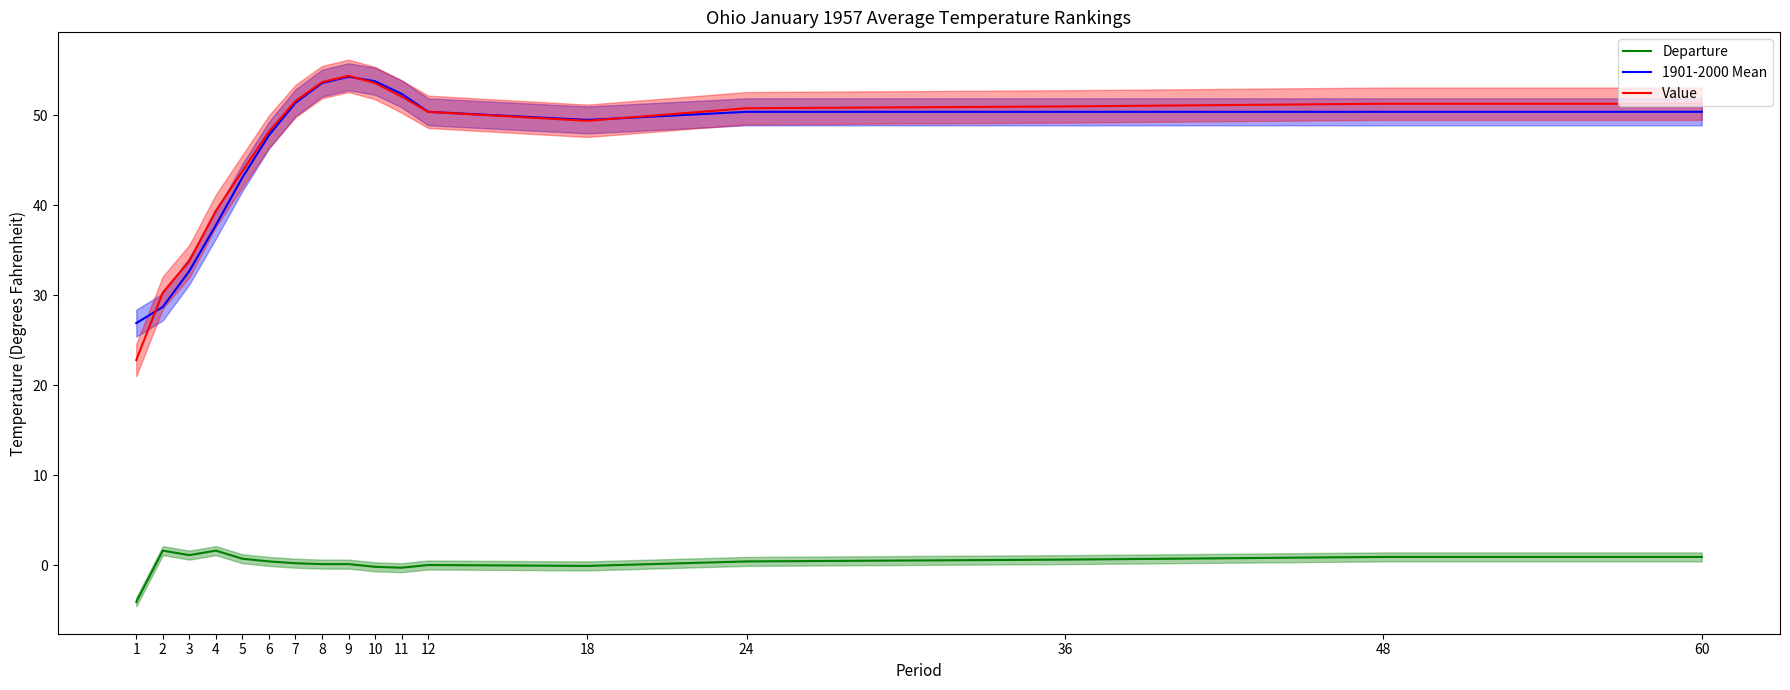

True or false: Value and Departure intersect in this chart.

False